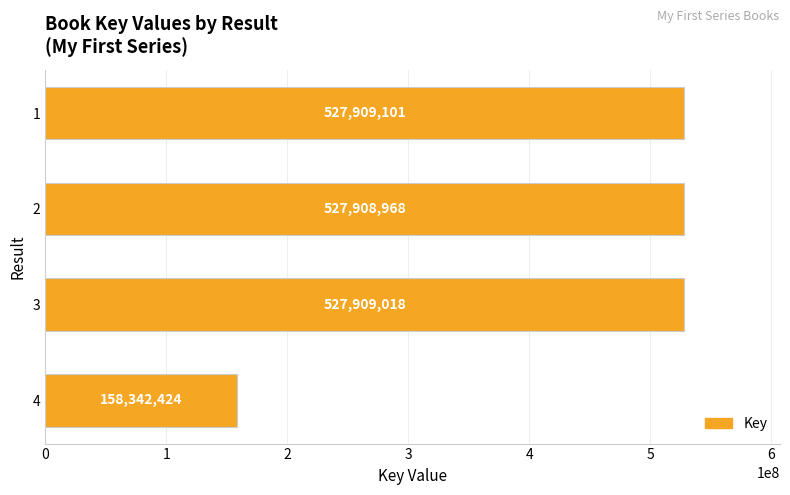

Does the chart contain stacked bars?

No